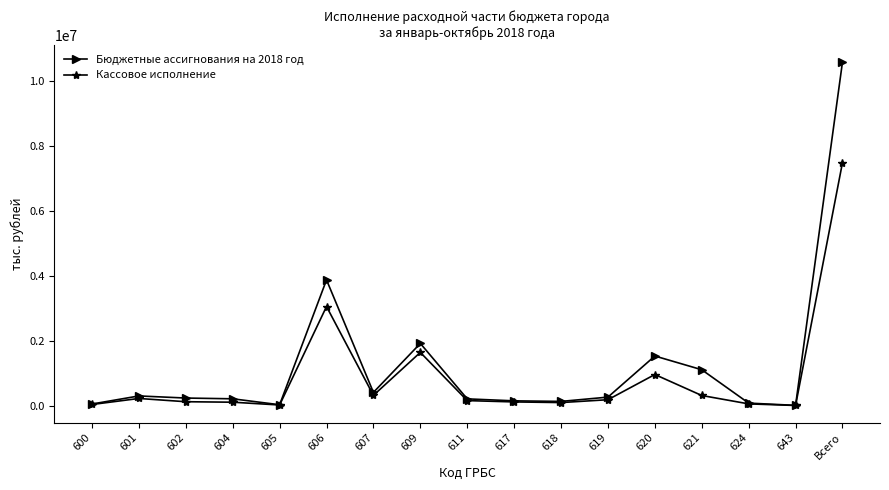

Which category has the highest value in the Кассовое исполнение series?

Всего